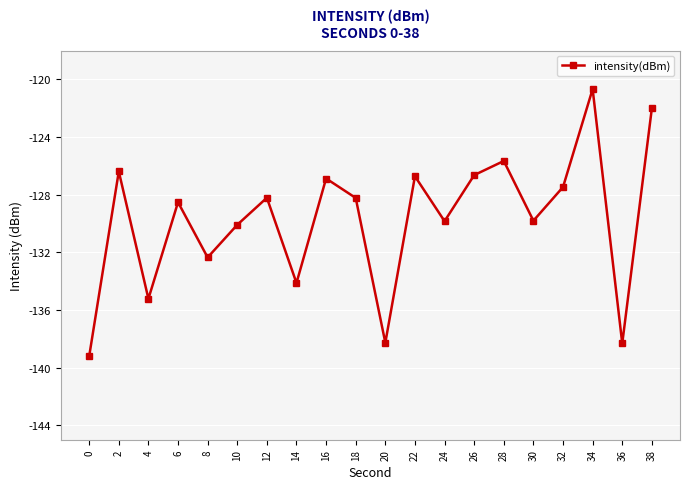

What value does the data have at 4?

-135.2